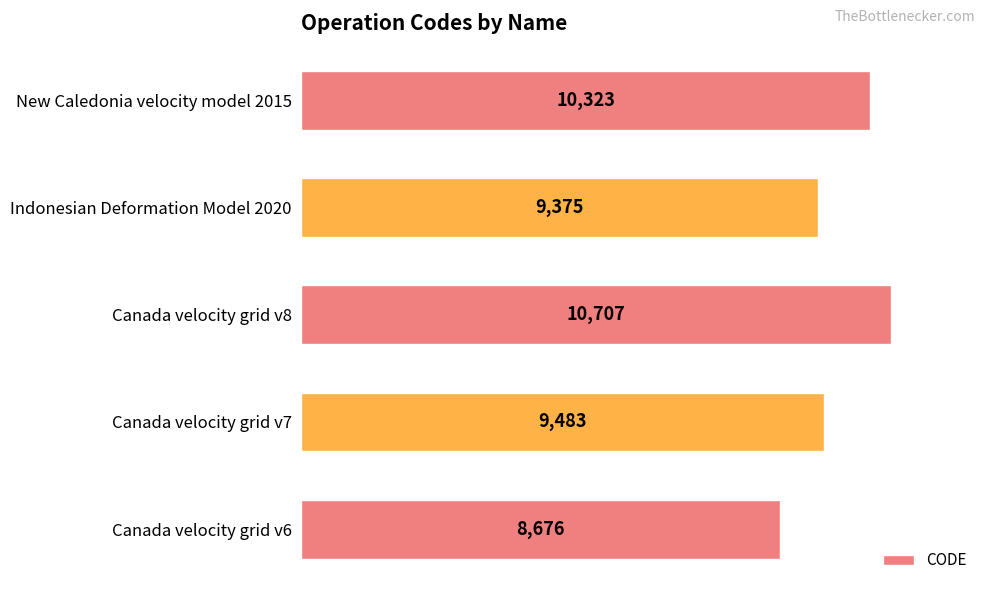

Rank the categories by value from lowest to highest.

Canada velocity grid v6, Indonesian Deformation Model 2020, Canada velocity grid v7, New Caledonia velocity model 2015, Canada velocity grid v8